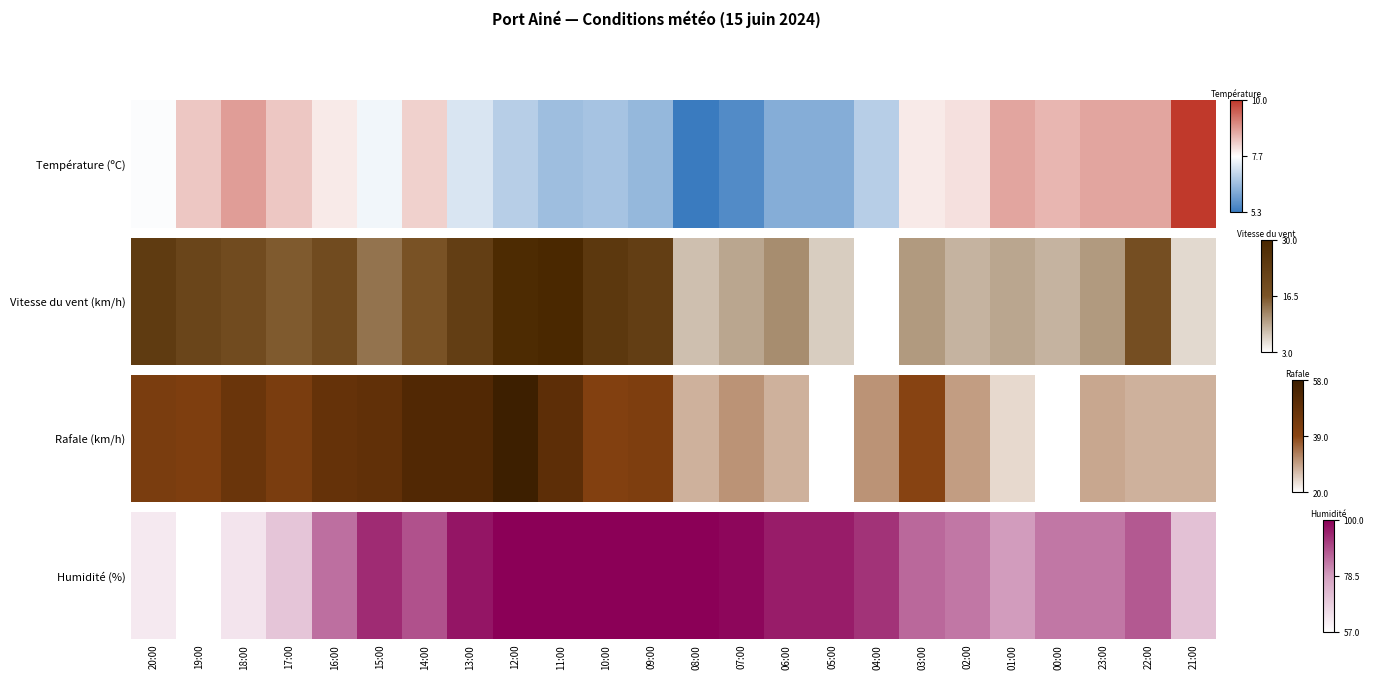

Rank the categories by value from lowest to highest.

19:00, 20:00, 18:00, 17:00, 21:00, 01:00, 02:00, 00:00, 23:00, 16:00, 03:00, 22:00, 14:00, 04:00, 15:00, 06:00, 05:00, 13:00, 07:00, 12:00, 11:00, 10:00, 09:00, 08:00